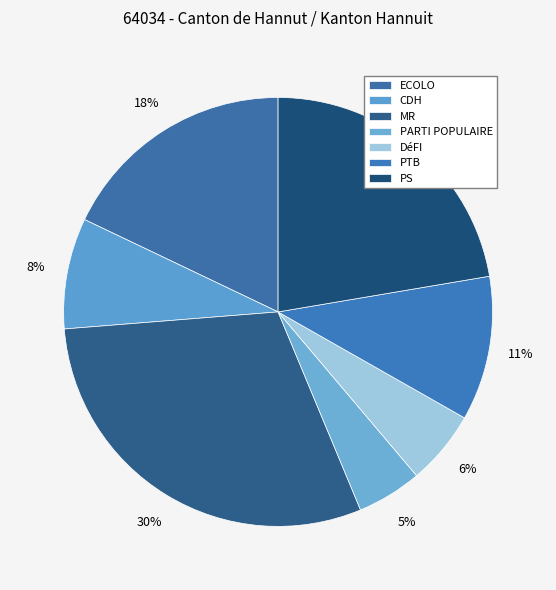

Is it true that ECOLO is 18% of the pie?

True